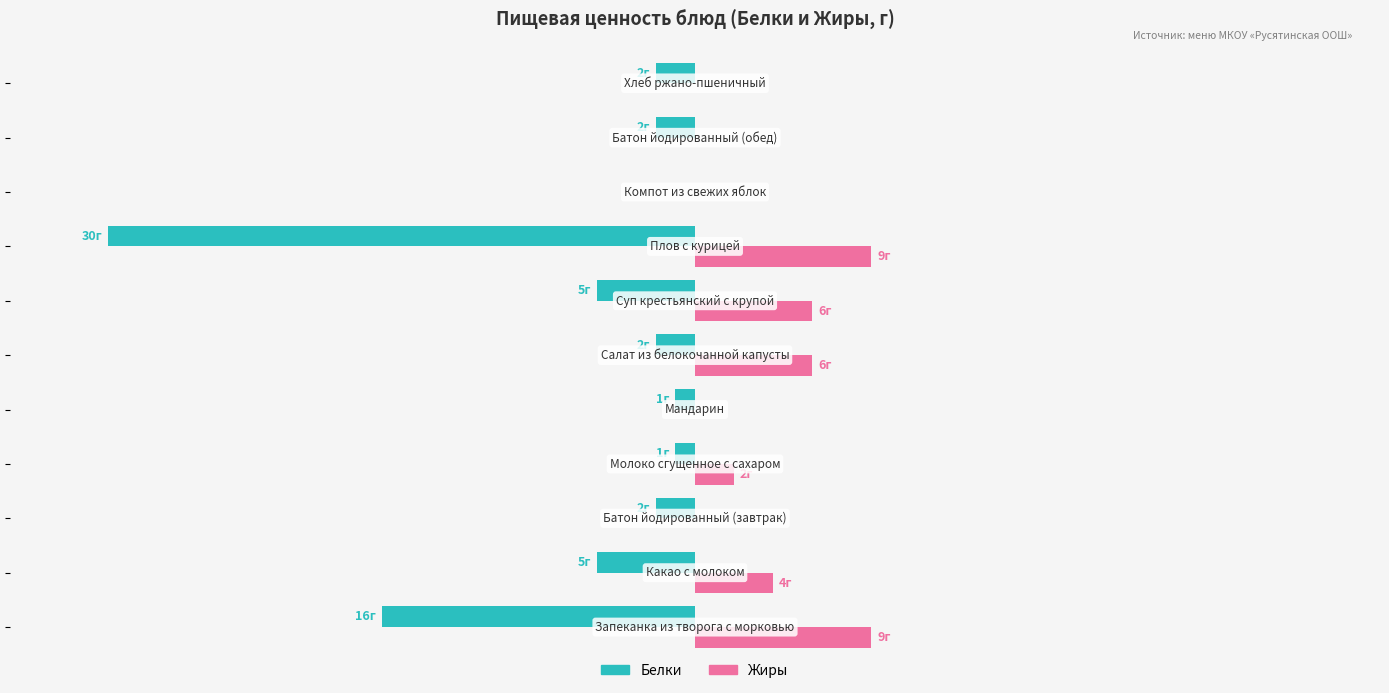

What are all the series names shown in the legend?

Белки, Жиры